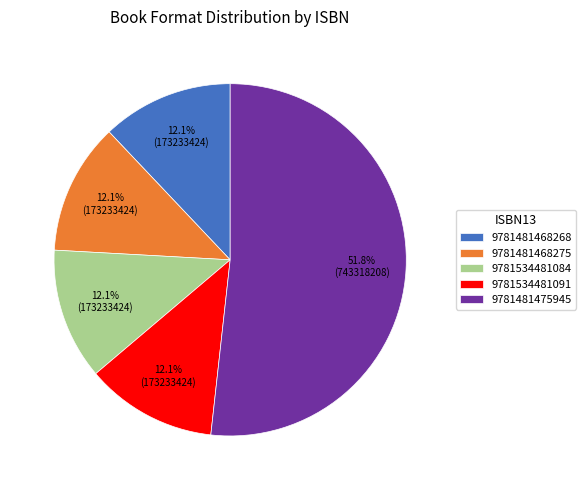

To the nearest percent, what is the average slice percentage?

20%